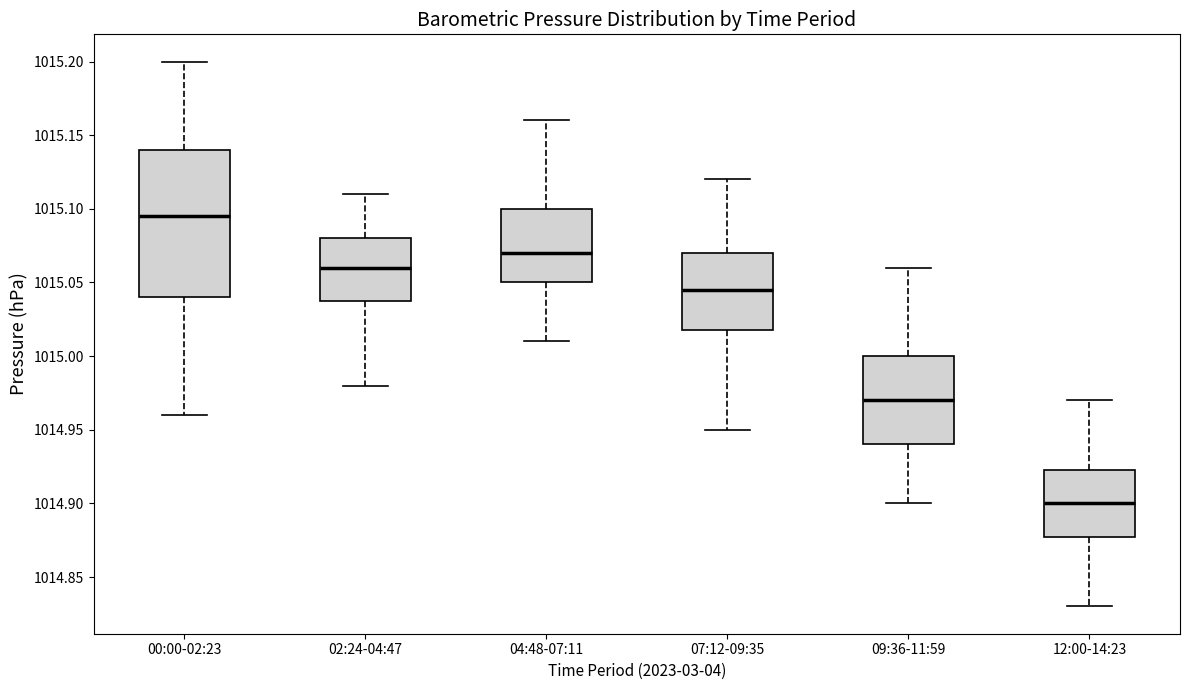

Where does the median line of the box for 02:24-04:47 sit on the y-axis? The values are not printed on the chart, so give them approximately, as read against the axis.

1015.060